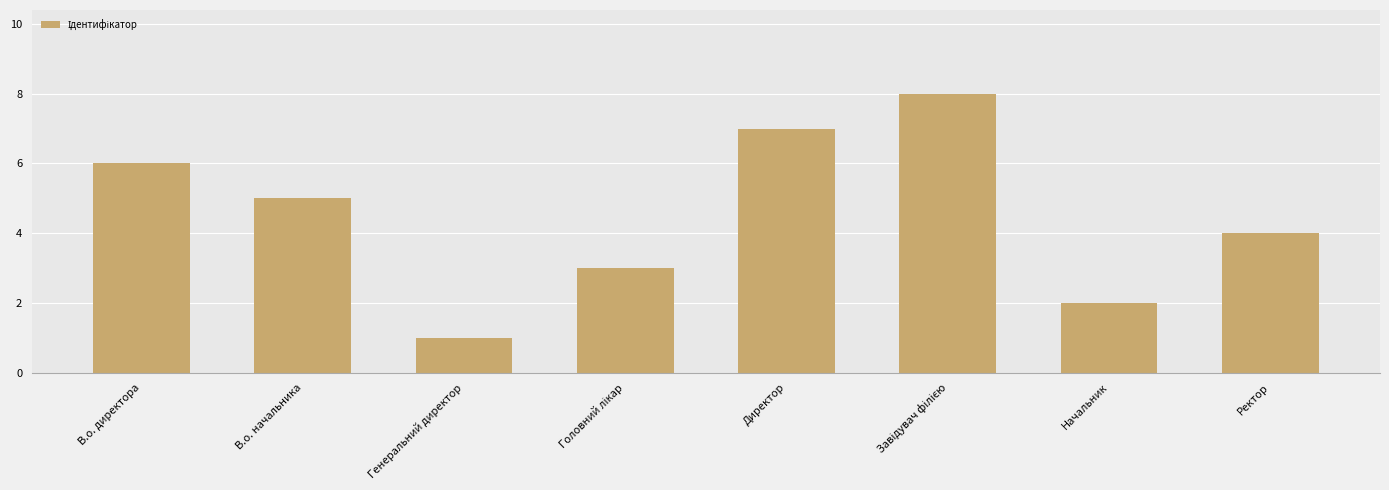

What is the difference between the second highest and minimum values?

6